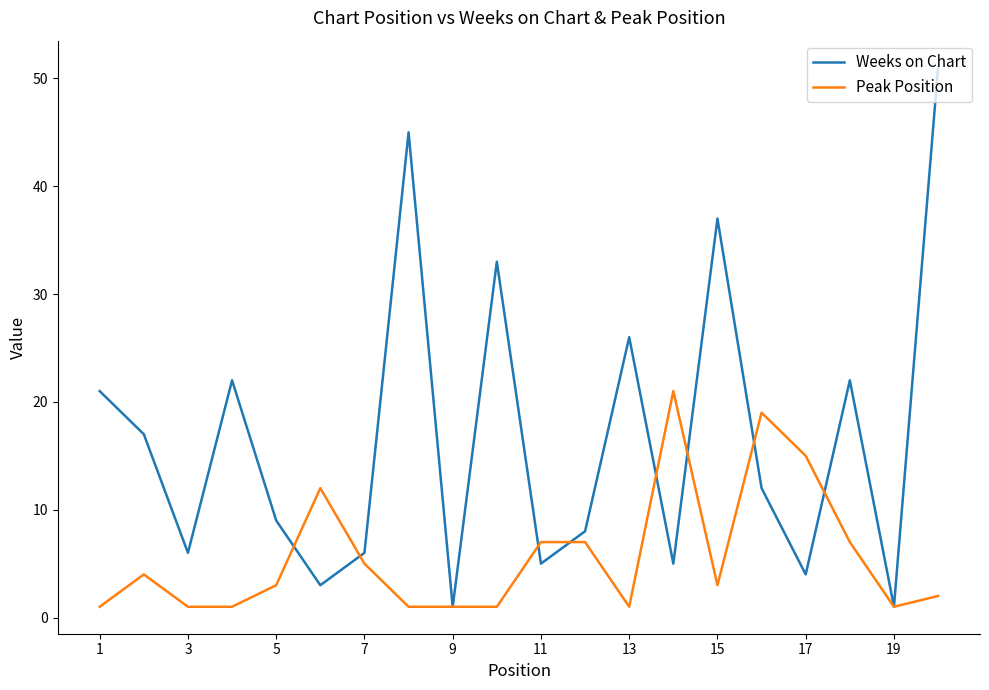

What is the greatest value displayed?

51